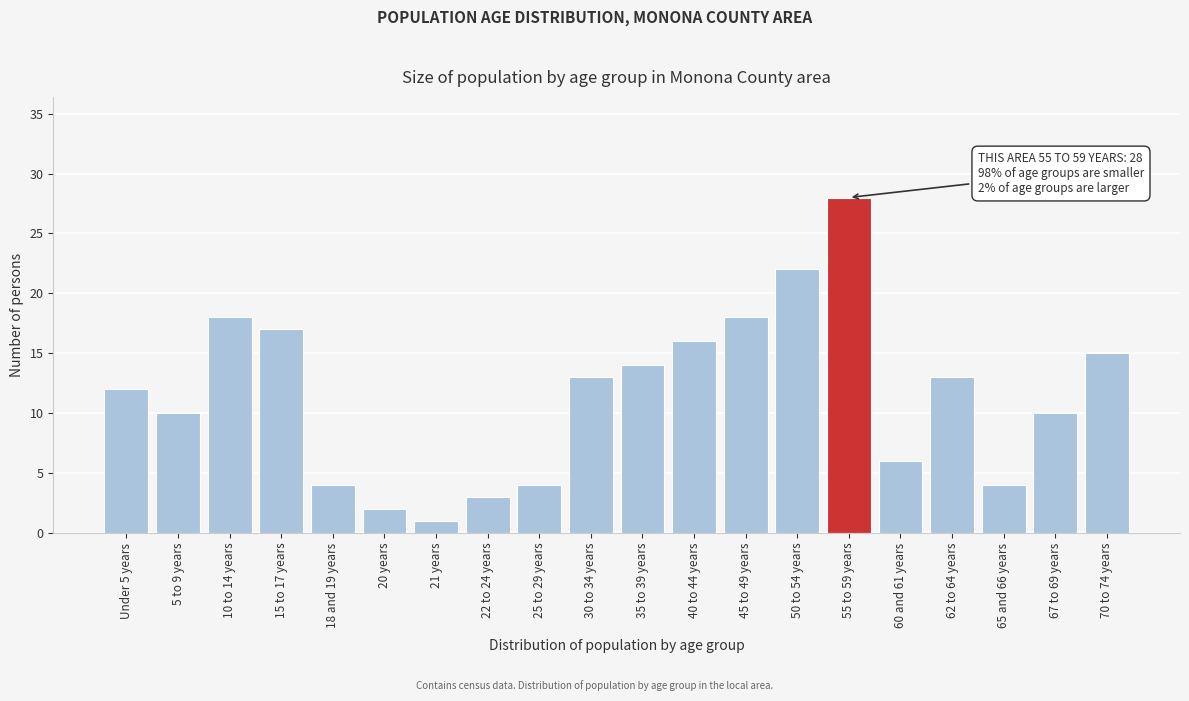

Reading left to right, transcribe all the data shown in this chart.

Under 5 years=12	5 to 9 years=10	10 to 14 years=18	15 to 17 years=17	18 and 19 years=4	20 years=2	21 years=1	22 to 24 years=3	25 to 29 years=4	30 to 34 years=13	35 to 39 years=14	40 to 44 years=16	45 to 49 years=18	50 to 54 years=22	55 to 59 years=28	60 and 61 years=6	62 to 64 years=13	65 and 66 years=4	67 to 69 years=10	70 to 74 years=15